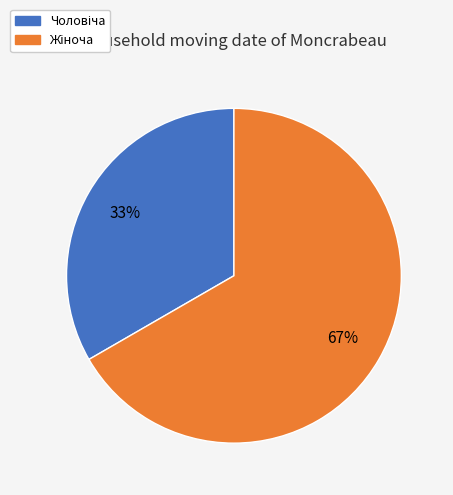

Does any single category account for the majority?

Yes